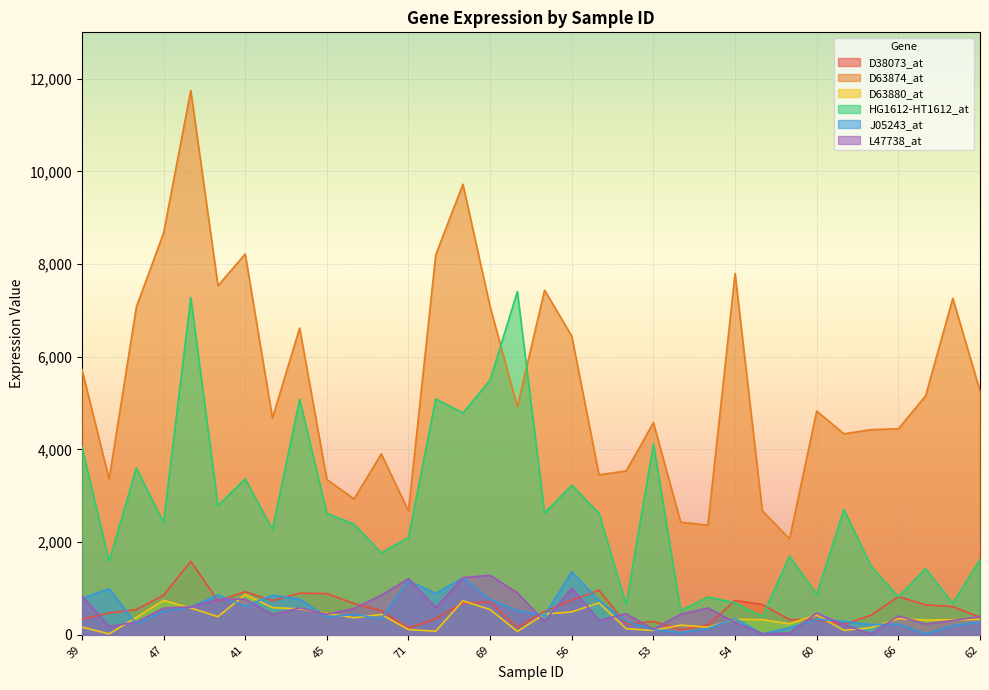

What is the sum of all J05243_at values?

17160